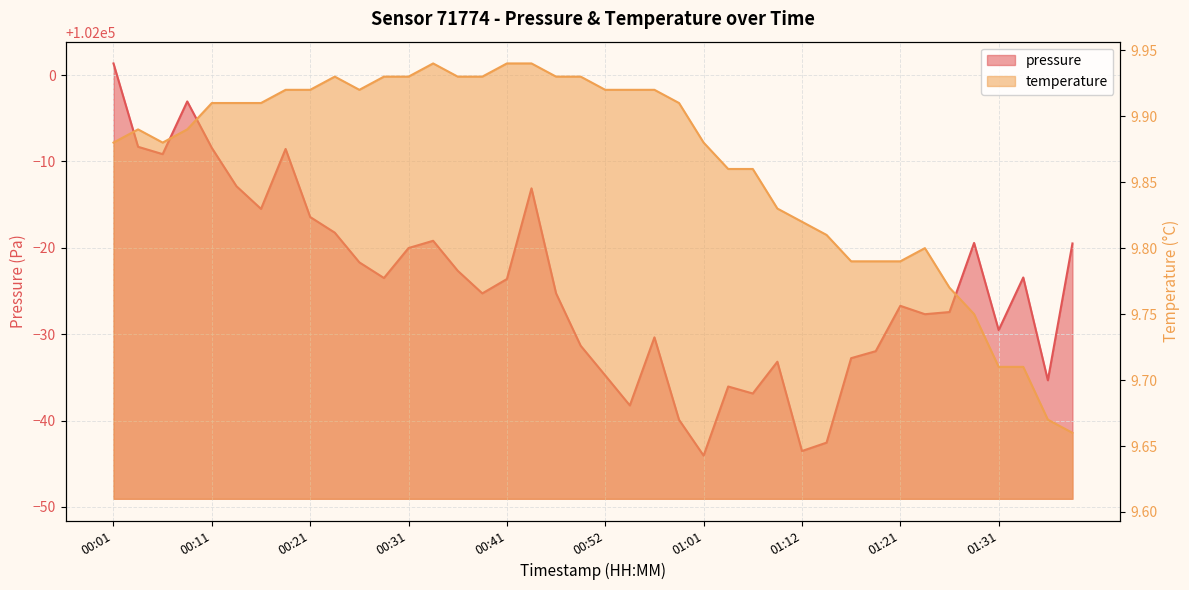

True or false: pressure and temperature intersect in this chart.

False